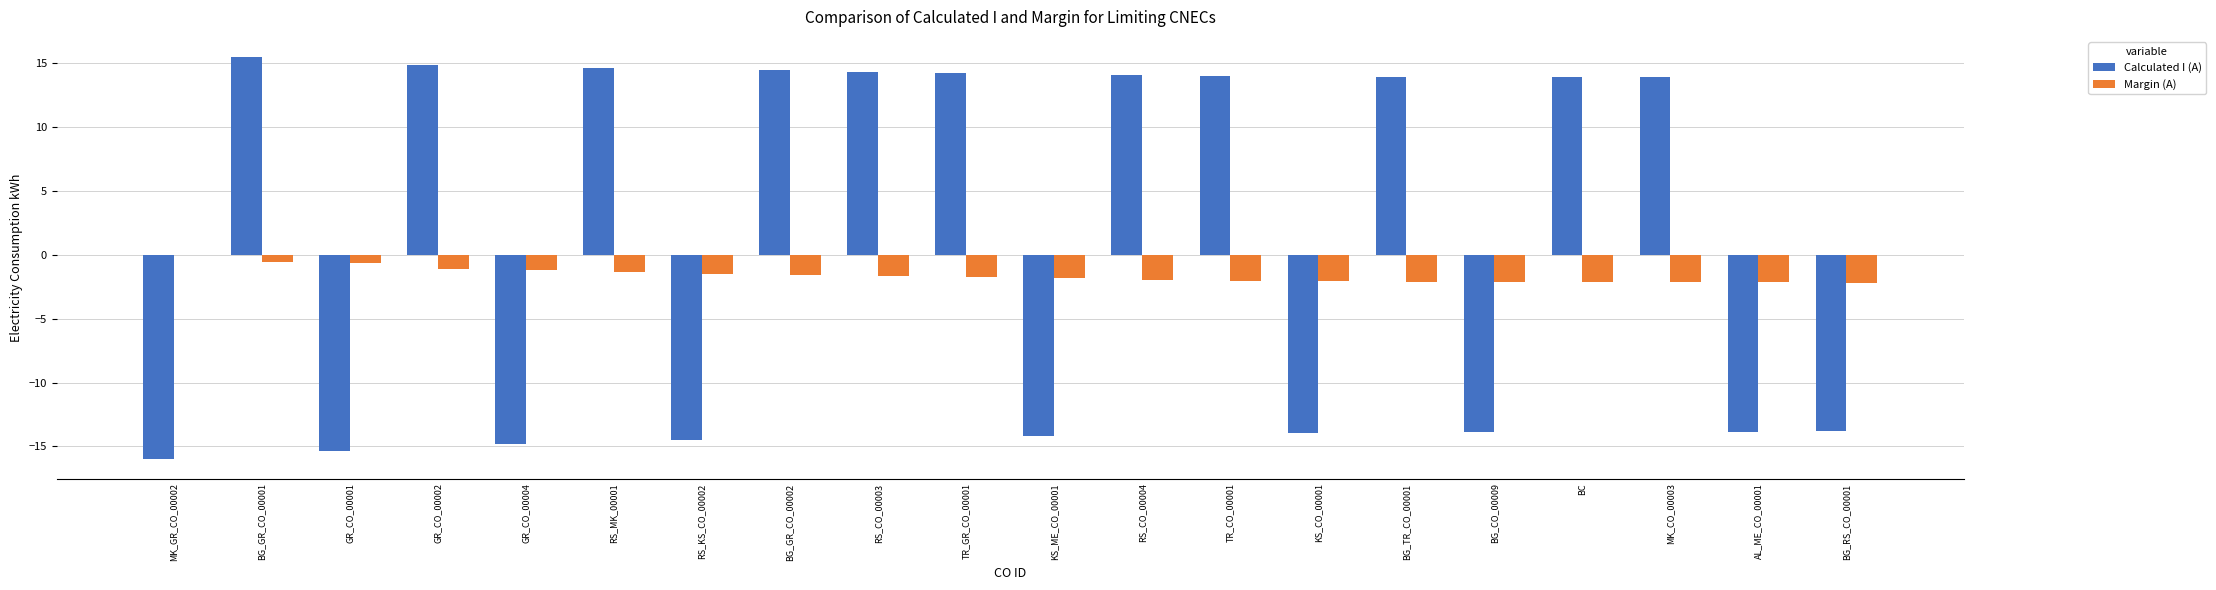

True or false: Calculated I (A) has a value of -13.8 at BG_RS_CO_00001.

True